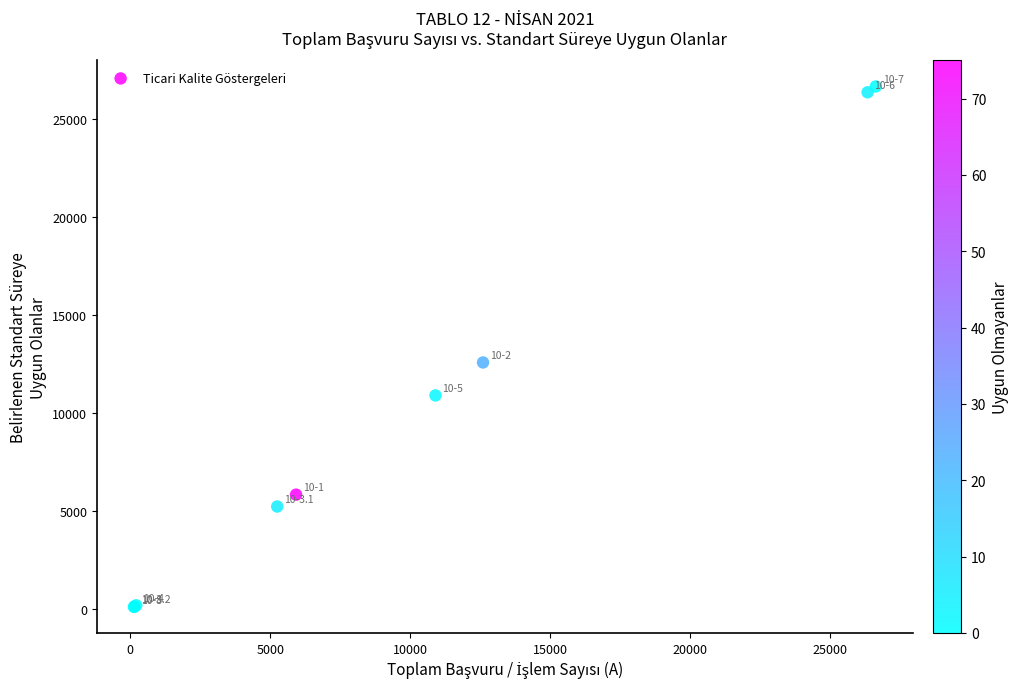

What Y value in the scatter plot is closest to 13381?

12578